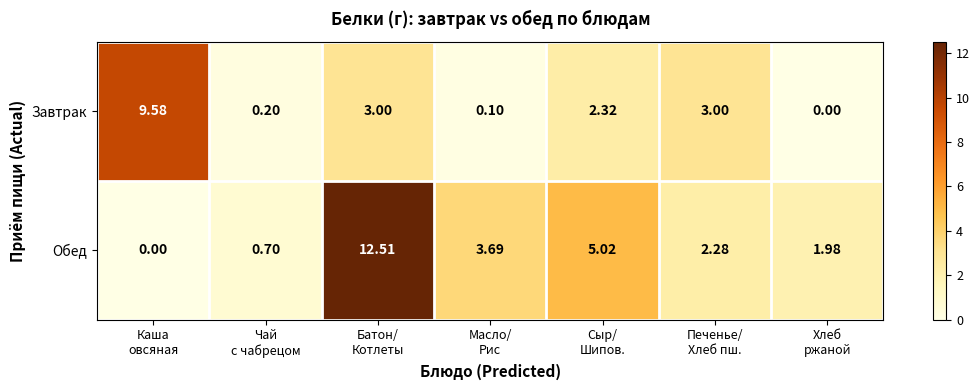

Which series has the largest range (max minus min)?

Обед